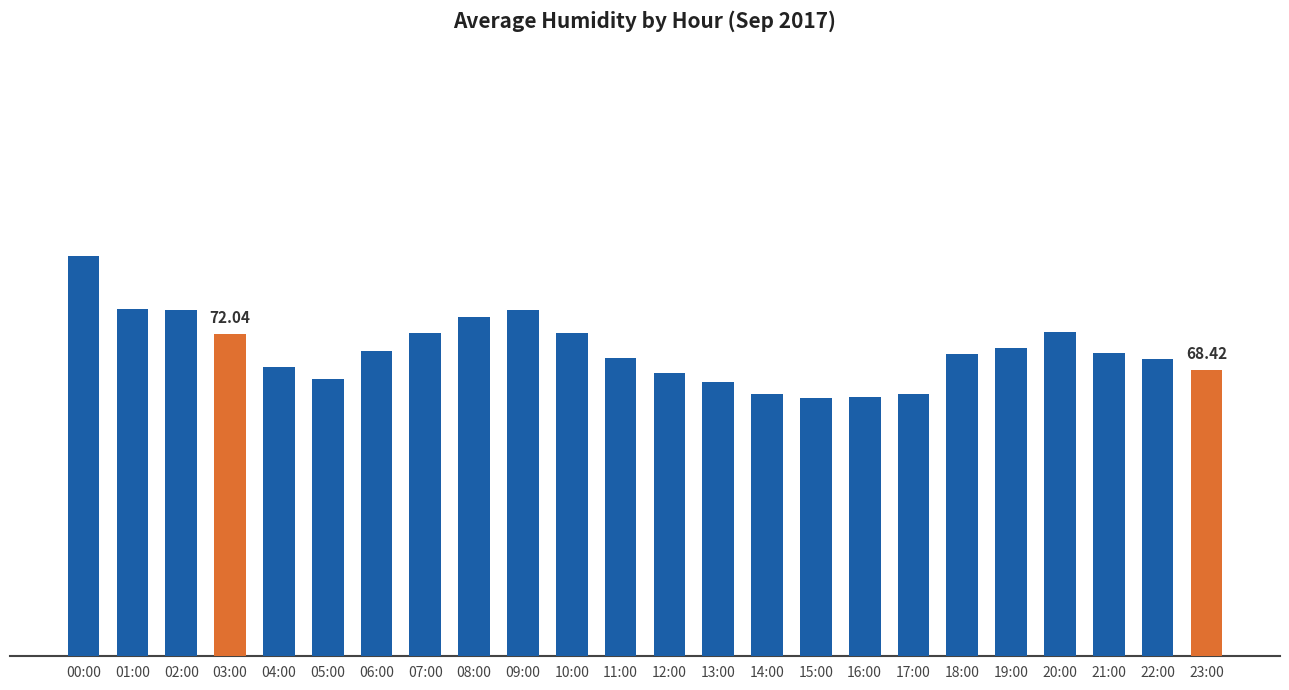

What is the average value?

70.4